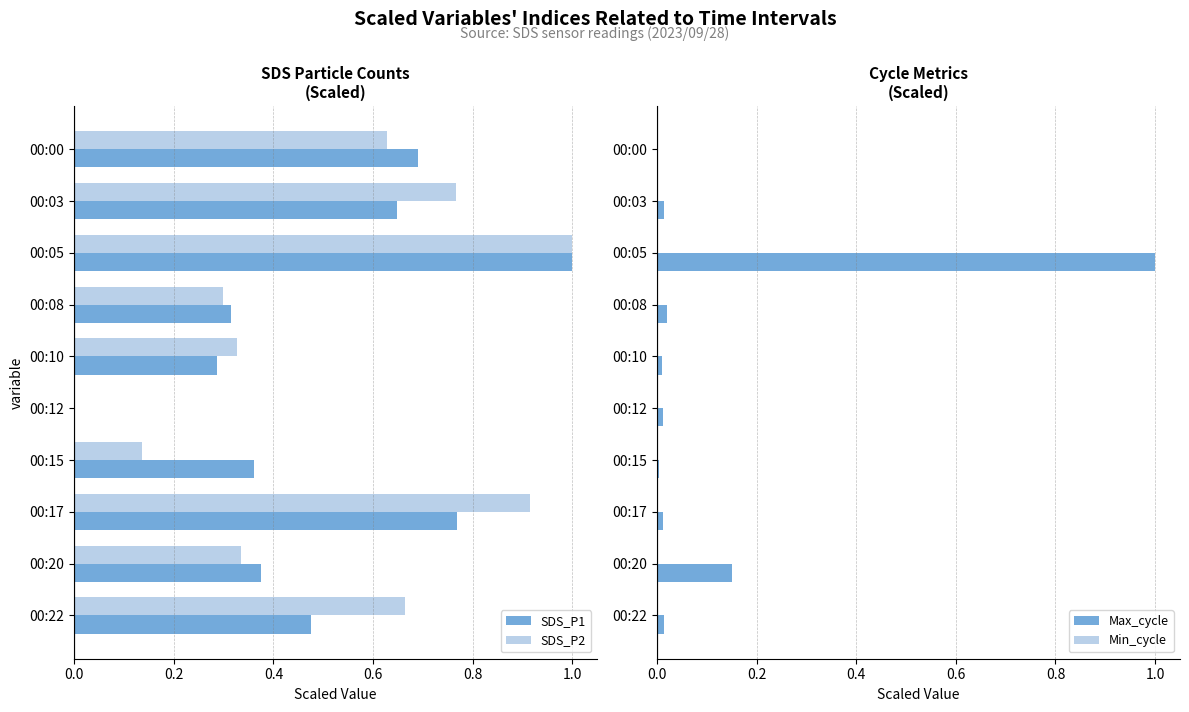

What is the average value of the SDS_P1 series?

0.5